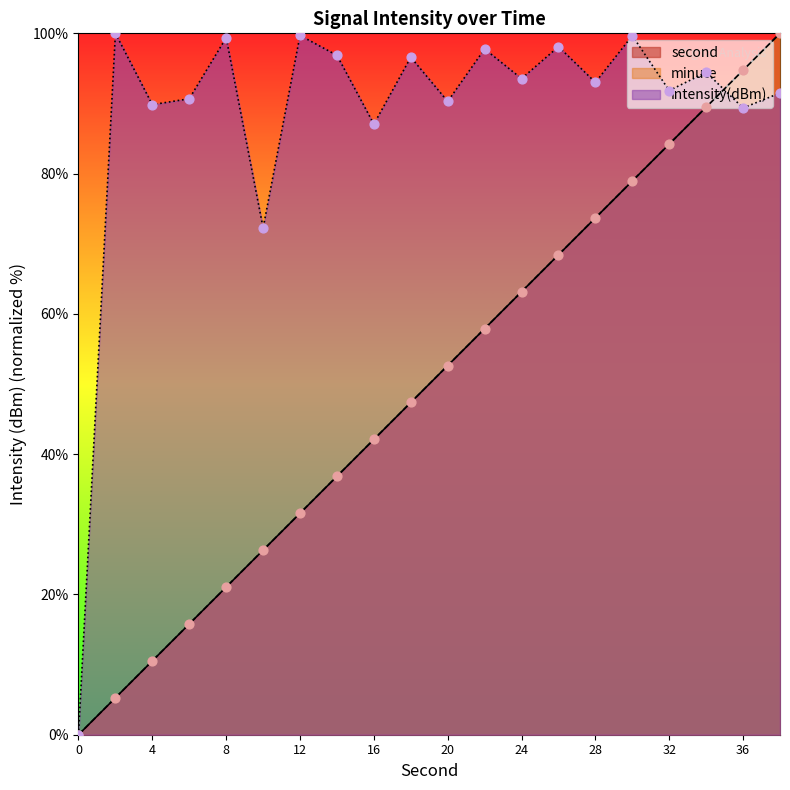

At which category is the sum across all series the highest?

38